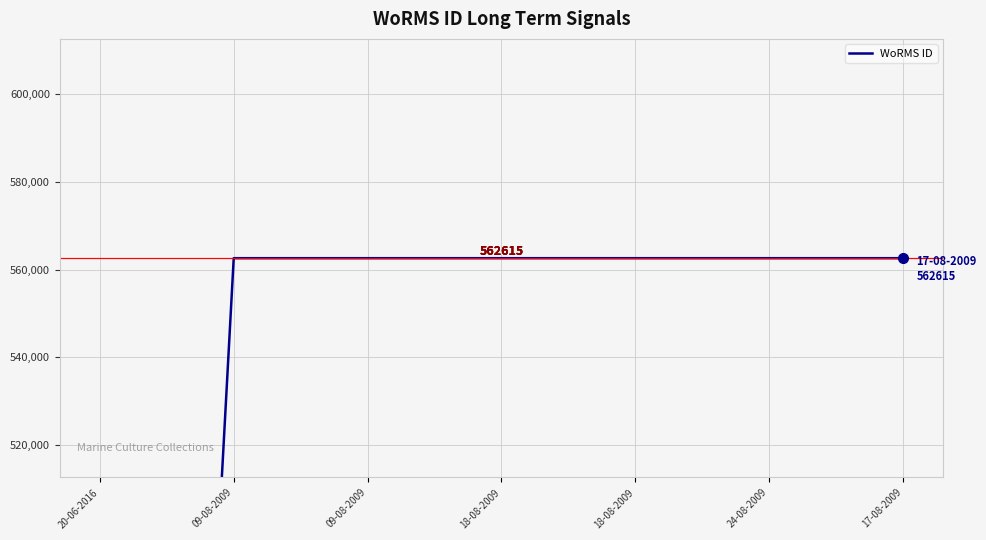

What is the difference between the values at 18-08-2009 and 20-06-2016?

562615